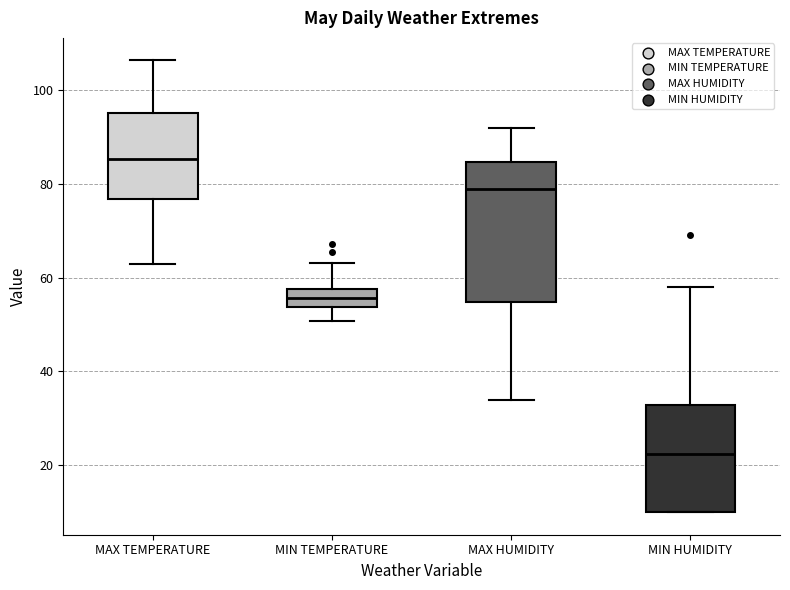

Reading left to right, transcribe this box plot: for each box, give where its median line is, the range the box spans, and where its two whiskers end, as read against the y-axis. The values are not printed on the chart, so give them approximately, as read against the axis.

MAX TEMPERATURE: median 86, box 76 to 96, whiskers 62 to 106
MIN TEMPERATURE: median 56, box 54 to 58, whiskers 50 to 64
MAX HUMIDITY: median 80, box 54 to 84, whiskers 34 to 92
MIN HUMIDITY: median 22, box 10 to 32, whiskers 10 to 58